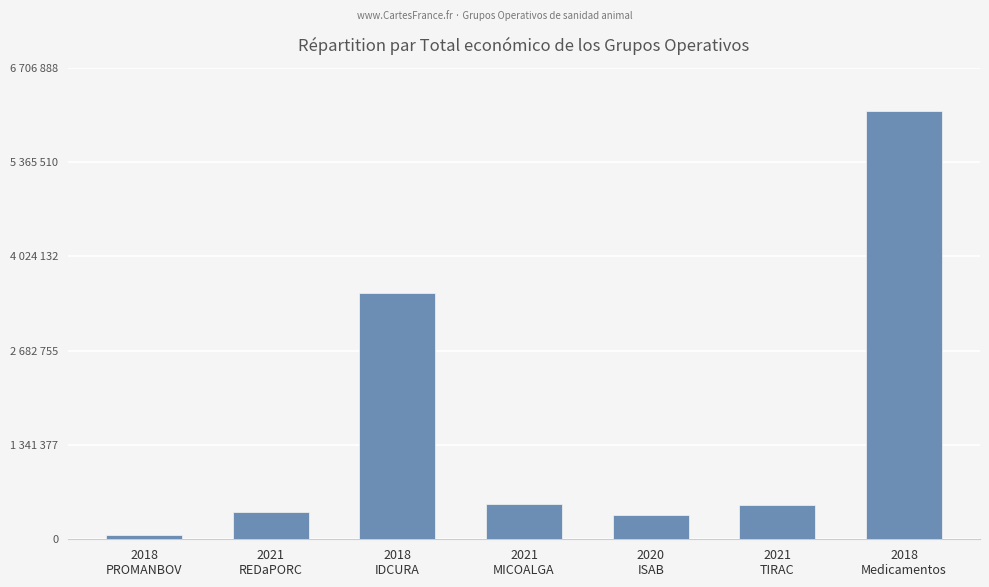

What is the change in value from 2018
PROMANBOV to 2018
Medicamentos?

+6031046